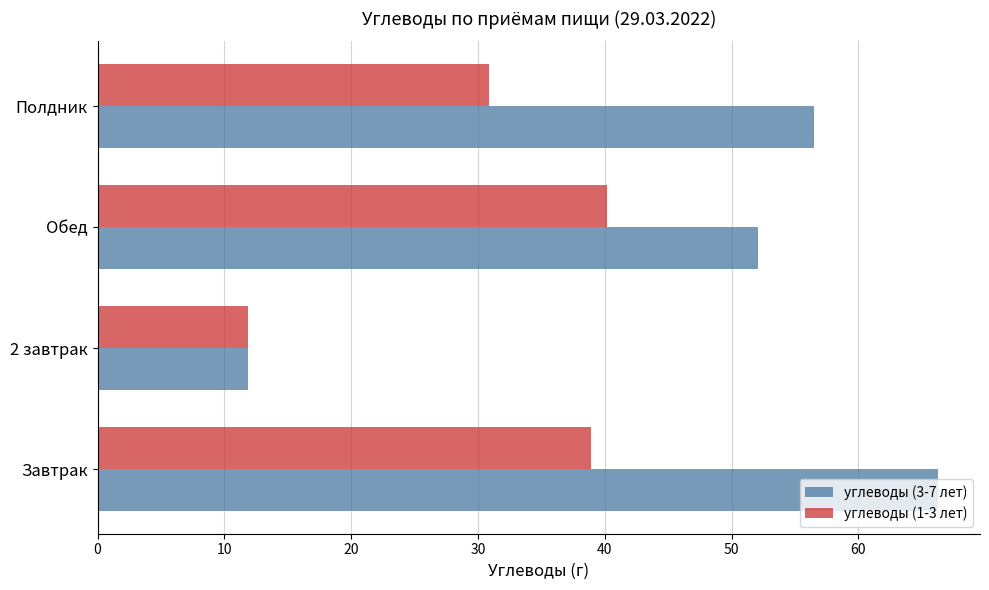

How many values in the углеводы (1-3 лет) series exceed 38?

2